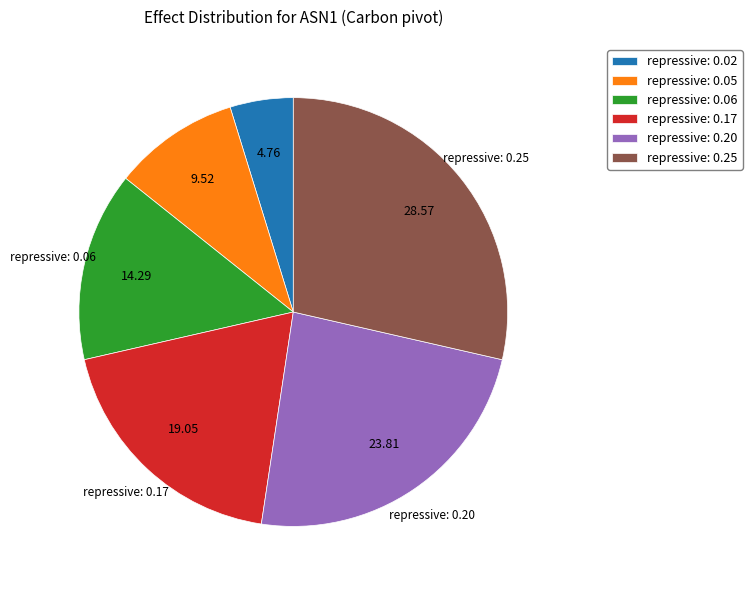

What is the ratio of the value at repressive: 0.02 to the value at repressive: 0.05?

0.5